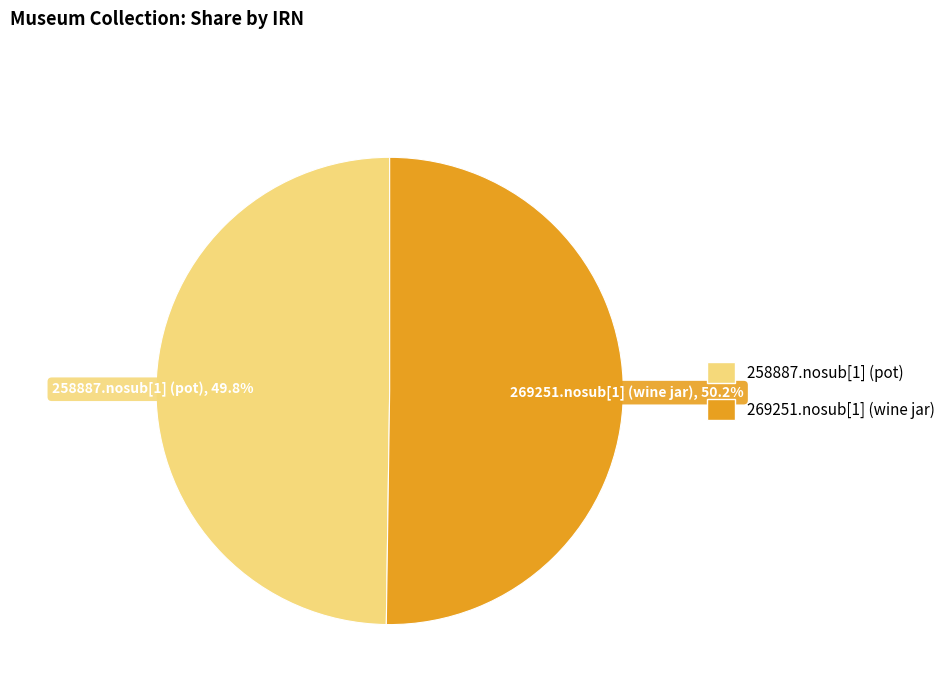

The 269251.nosub[1] (wine jar) slice represents 45% of the pie. True or false?

False